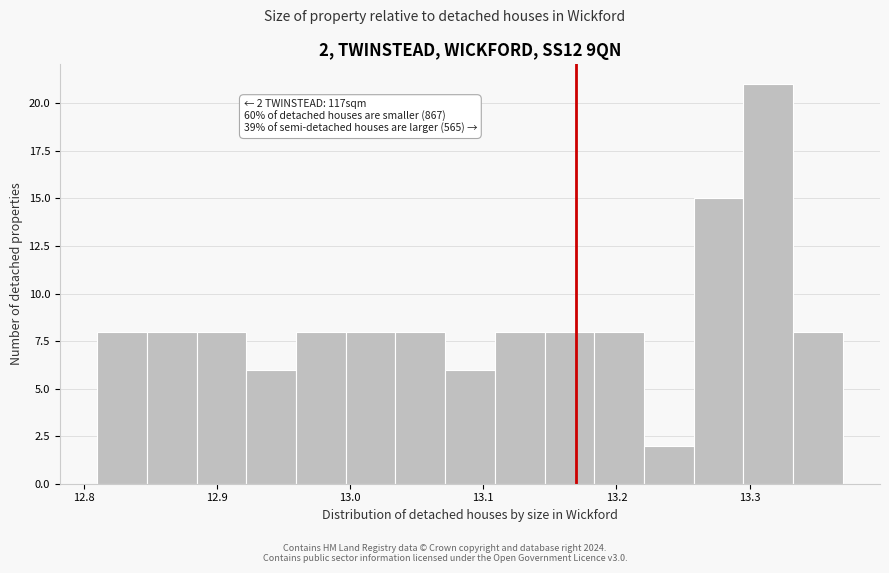

Read against the x-axis, roughly where is the centre of the tallest bar?

13.31